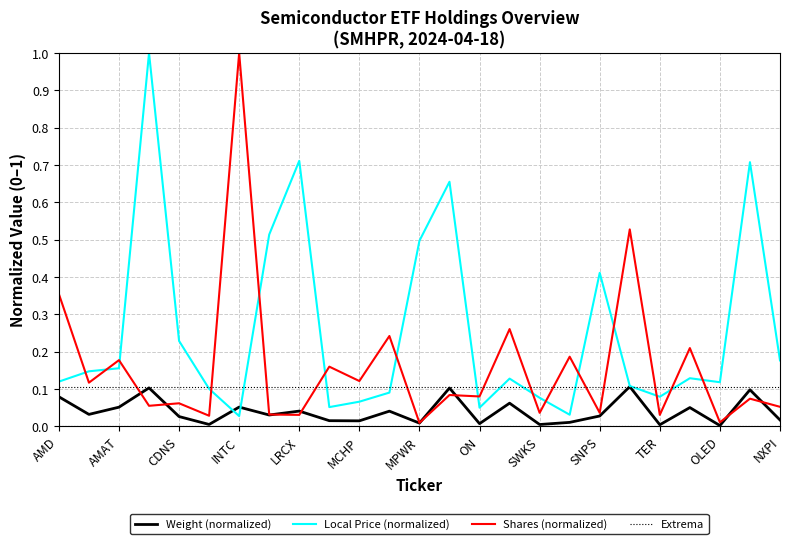

Reading left to right, extract all data points from this chart.

Weight: 0.1	0.0	0.1	0.1	0.0	0.0	0.1	0.0	0.0	0.0	0.0	0.0	0.0	0.1	0.0	0.1	0.0	0.0	0.0	0.1	0.0	0.1	0.0	0.1	0.0
Local Price: 0.1	0.1	0.2	1.0	0.2	0.1	0.0	0.5	0.7	0.1	0.1	0.1	0.5	0.7	0.1	0.1	0.1	0.0	0.4	0.1	0.1	0.1	0.1	0.7	0.2
Shares: 0.4	0.1	0.2	0.1	0.1	0.0	1.0	0.0	0.0	0.2	0.1	0.2	0.0	0.1	0.1	0.3	0.0	0.2	0.0	0.5	0.0	0.2	0.0	0.1	0.1